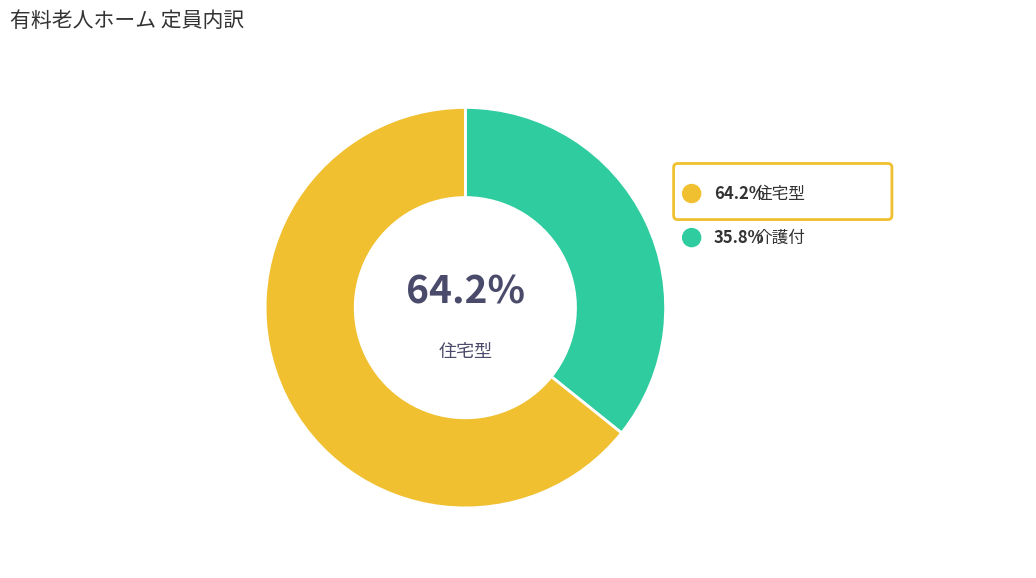

Is there any slice that represents more than half of the pie?

Yes